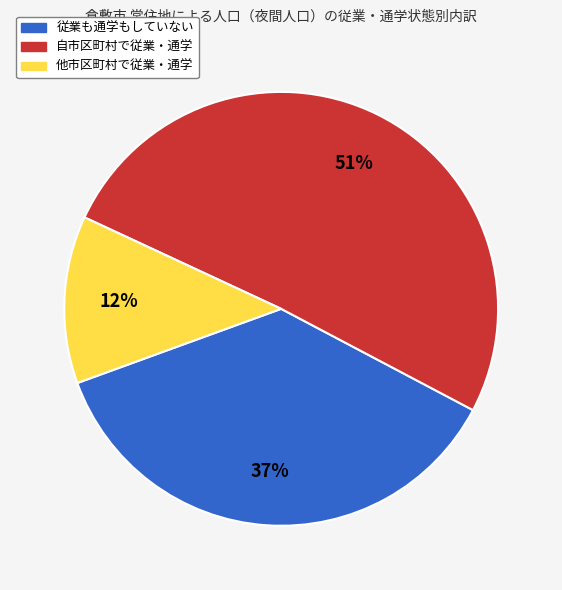

To the nearest percent, what portion does 自市区町村で従業・通学 represent?

51%